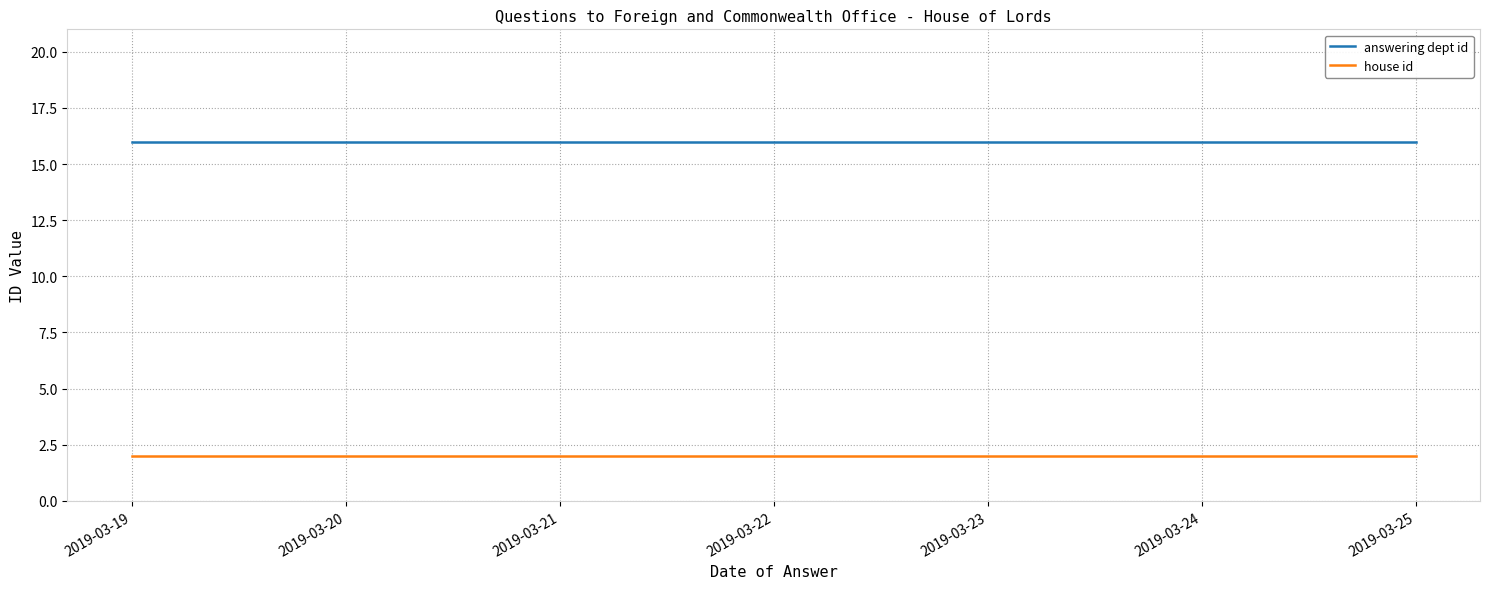

Between 2019-03-20 and 2019-03-21, which series saw the biggest shift?

answering dept id